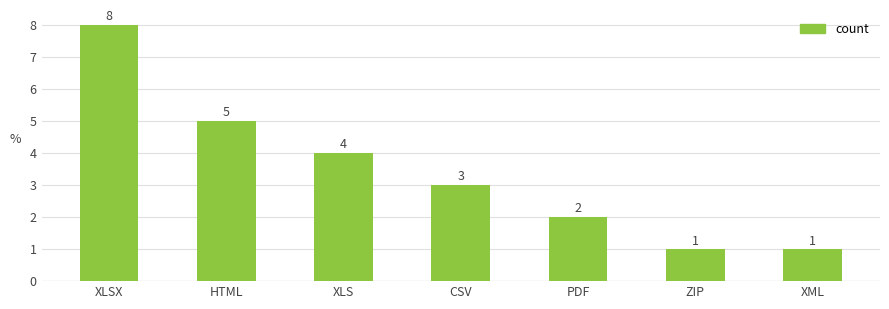

How many values are between 1 and 5?

6